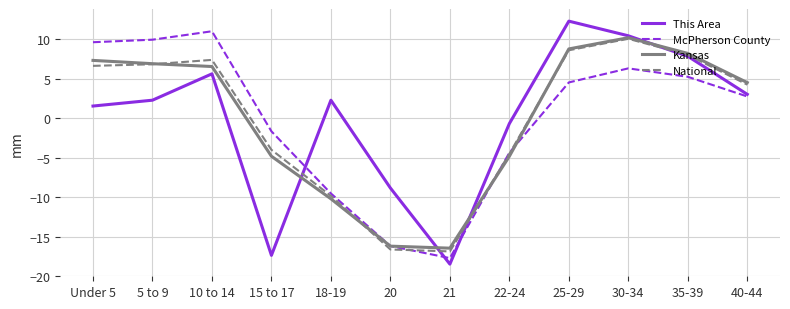

Which series has the largest range (max minus min)?

This Area